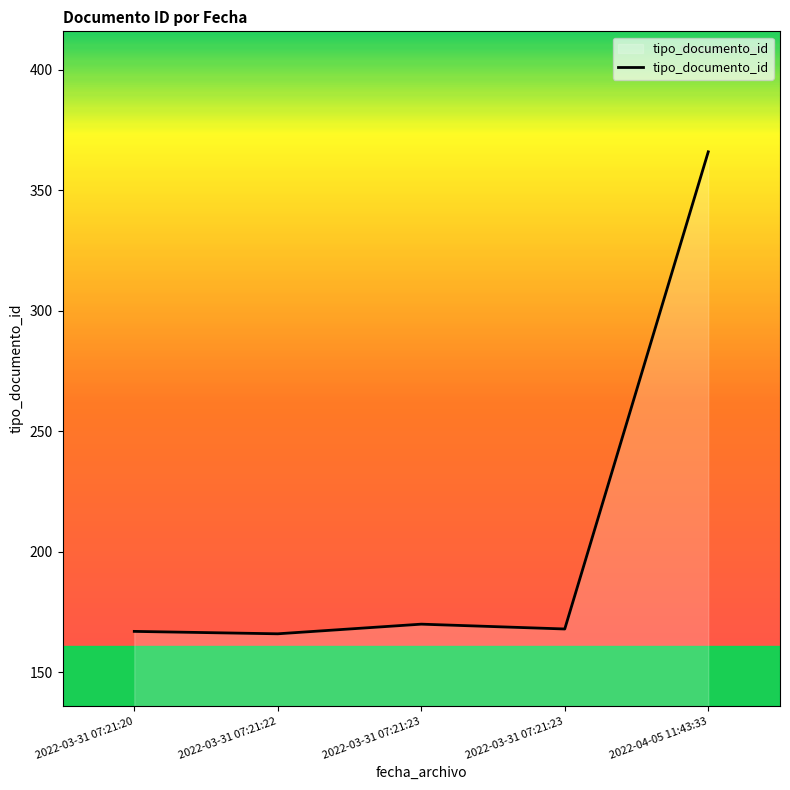

How many lines are shown in the chart?

1